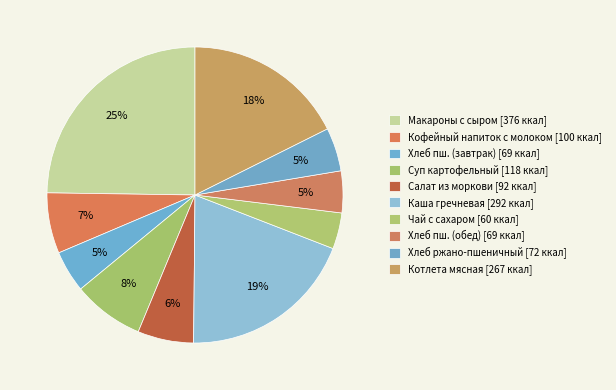

How many slices are in this pie chart?

10